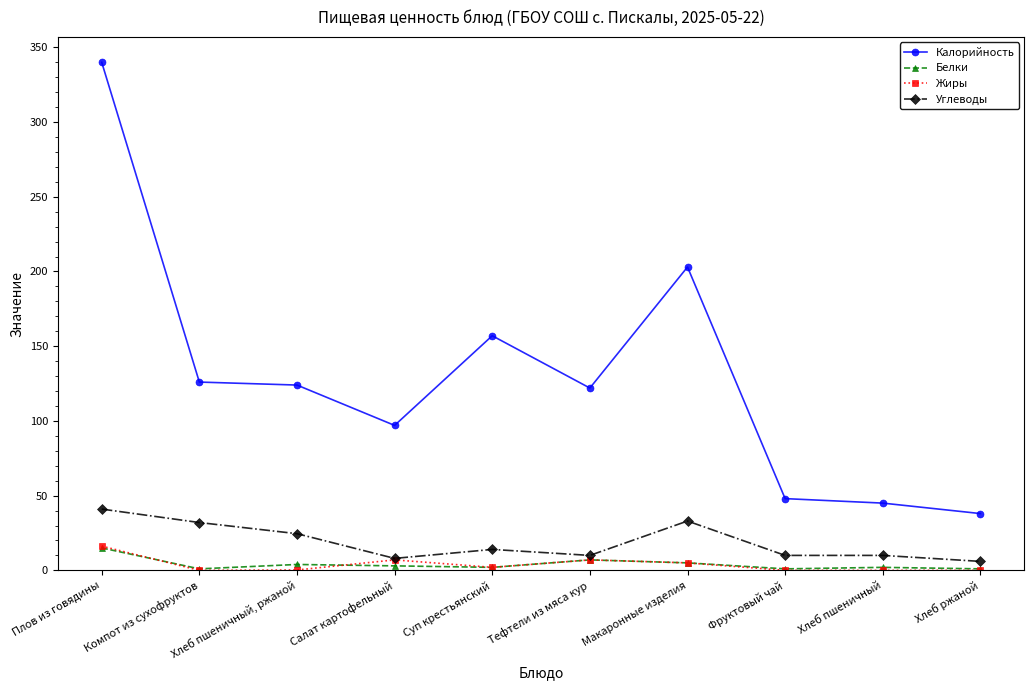

True or false: Калорийность and Углеводы intersect in this chart.

False